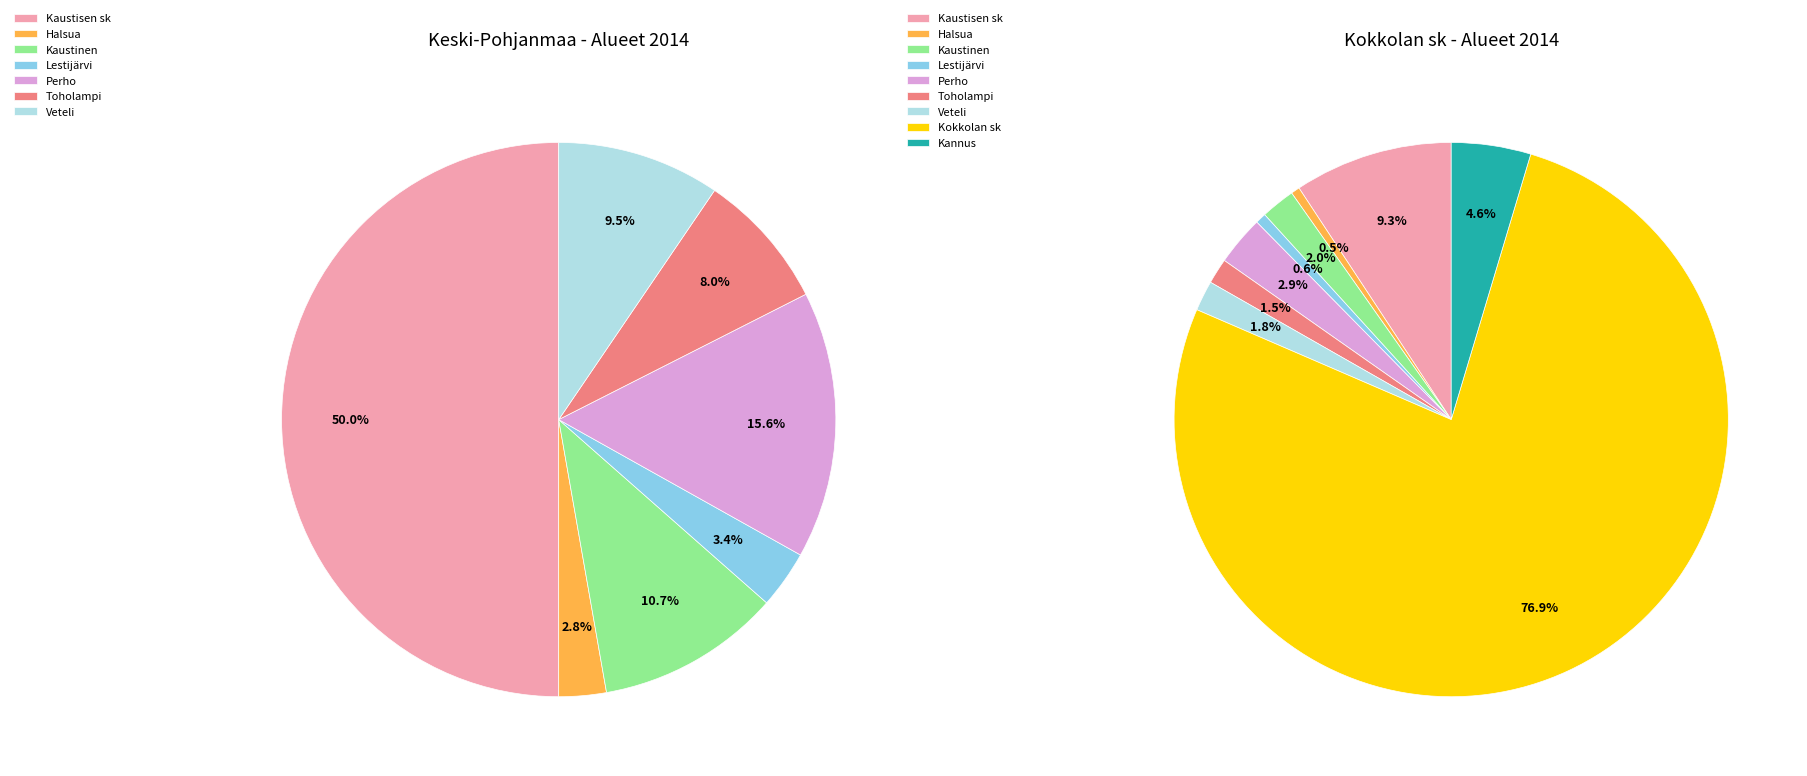

What is the largest slice in the pie chart?

Kokkolan sk